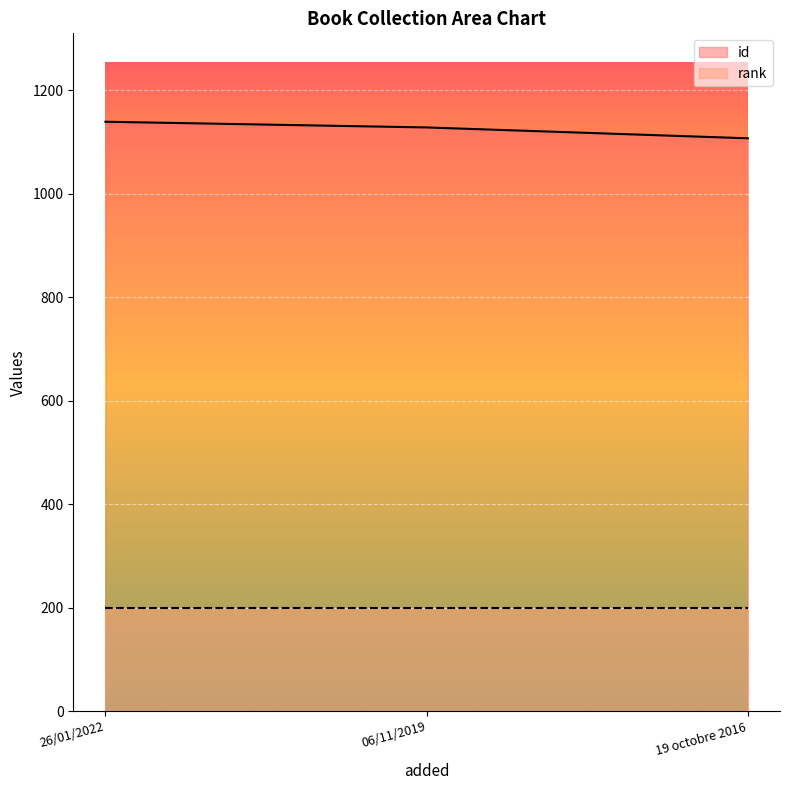

The chart shows a value of 741 at 19 octobre 2016. True or false?

False